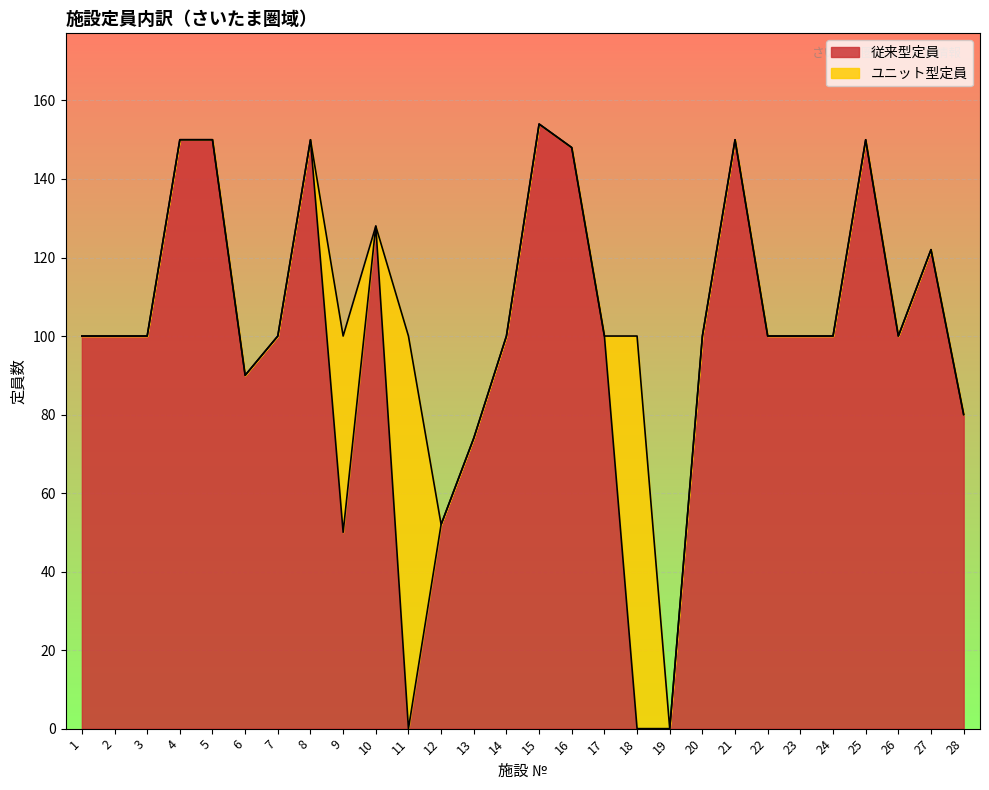

Rank the categories by value from lowest to highest.

11, 18, 19, 9, 12, 13, 28, 6, 1, 2, 3, 7, 14, 17, 20, 22, 23, 24, 26, 27, 10, 16, 4, 5, 8, 21, 25, 15